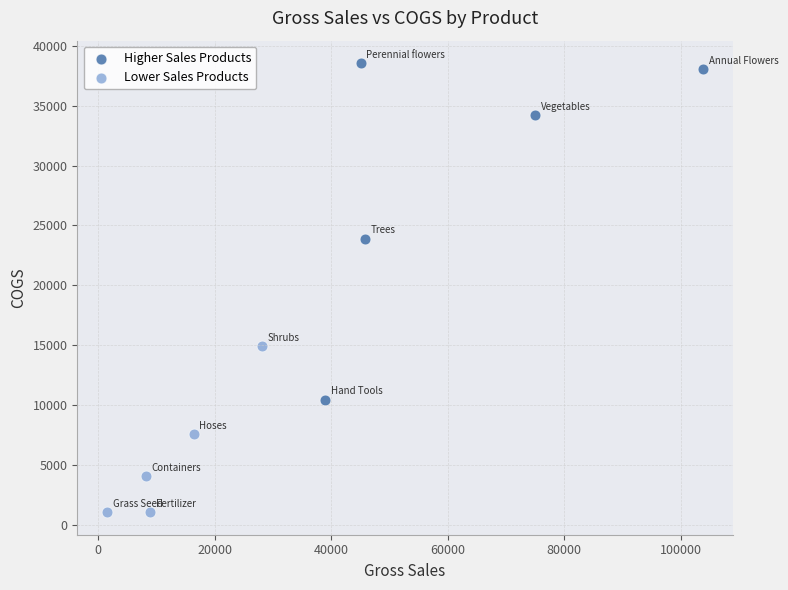

Which series contains the lowest Y value?

Lower Sales Products